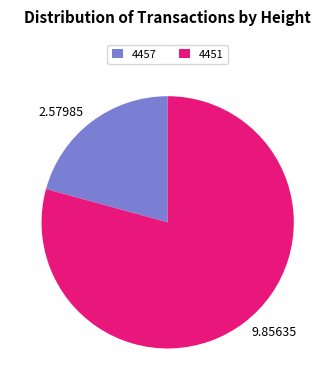

Is there any slice that represents more than half of the pie?

Yes